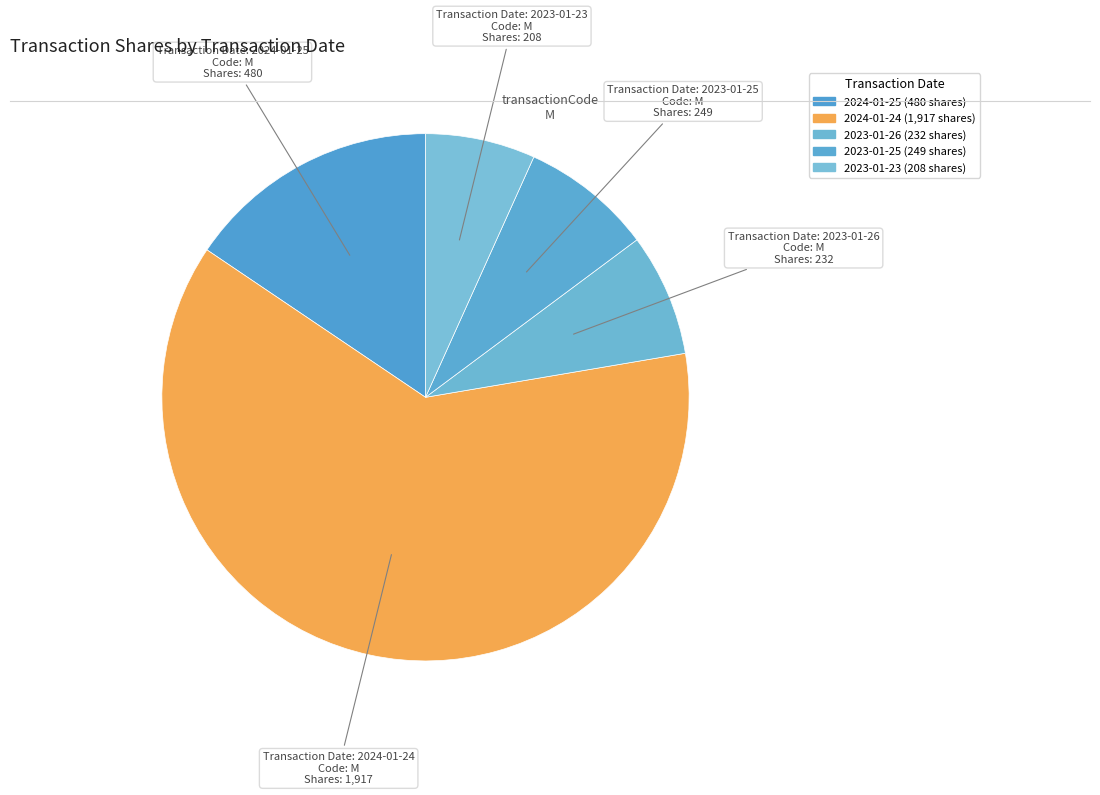

To the nearest percent, what is the difference between the 2023-01-25 and 2023-01-26 slice percentages?

1%